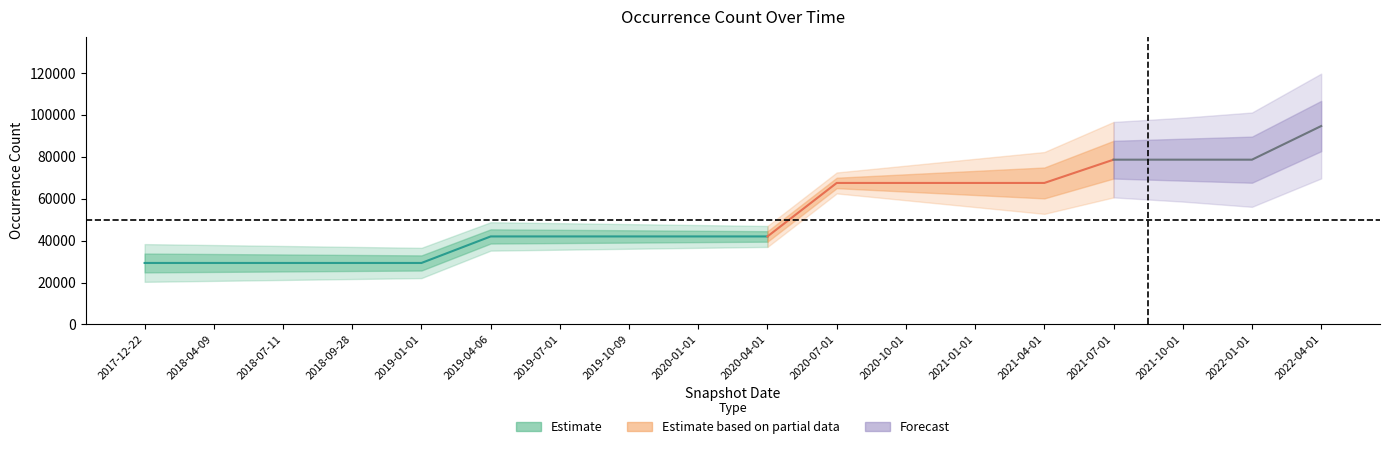

Which has a higher value, 2018-04-09 or 2021-10-01?

2021-10-01